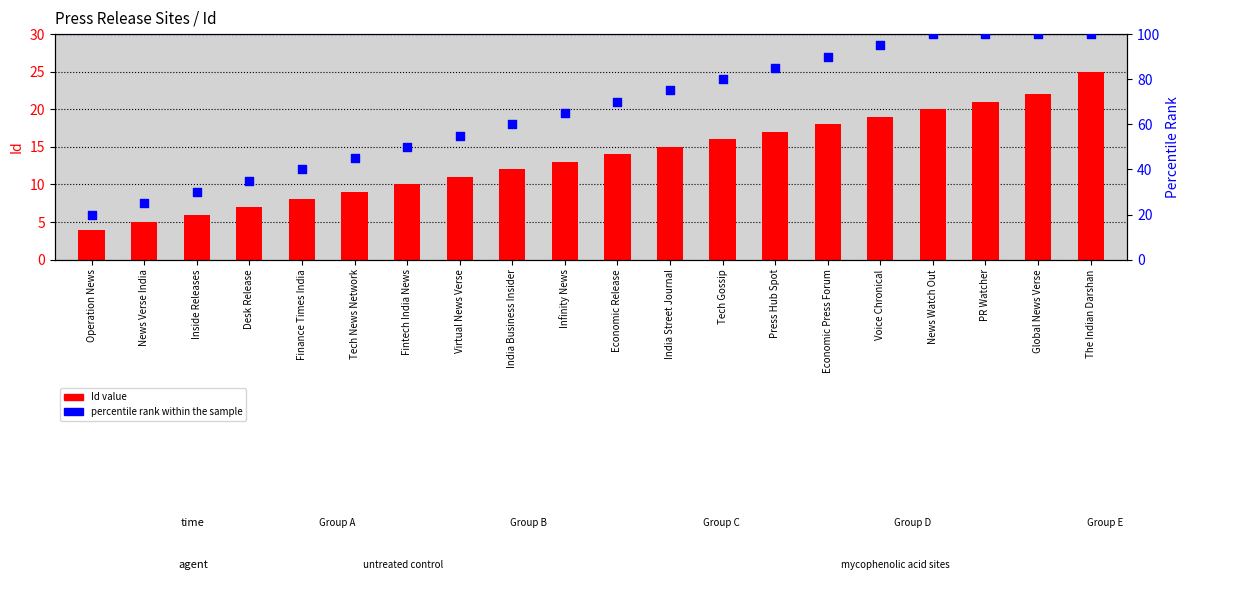

Which series reaches the maximum Y coordinate?

percentile rank within the sample